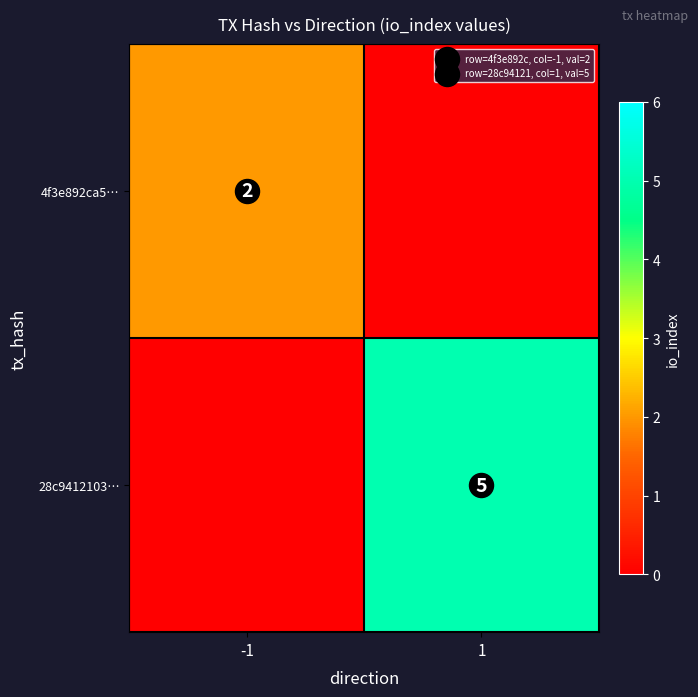

Which category has the highest value in the 4f3e892ca5… series?

-1